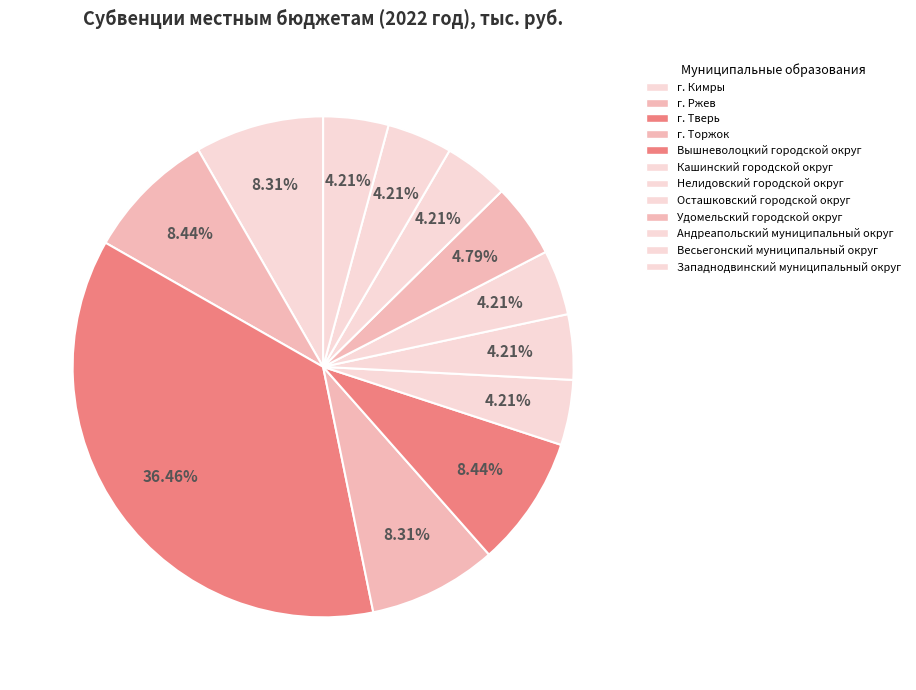

Count the number of slices in the pie.

12